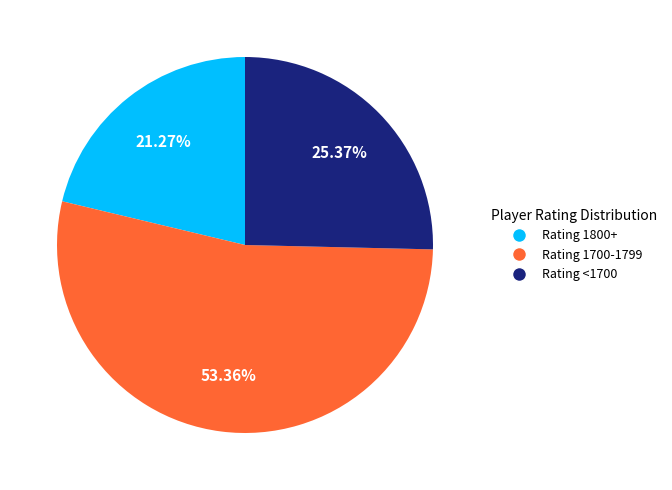

Is there any slice that represents more than half of the pie?

Yes